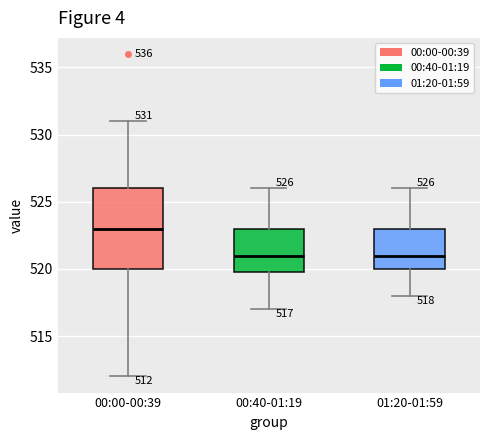

Comparing the boxes themselves (not the whiskers), which one is the tallest?

00:00-00:39